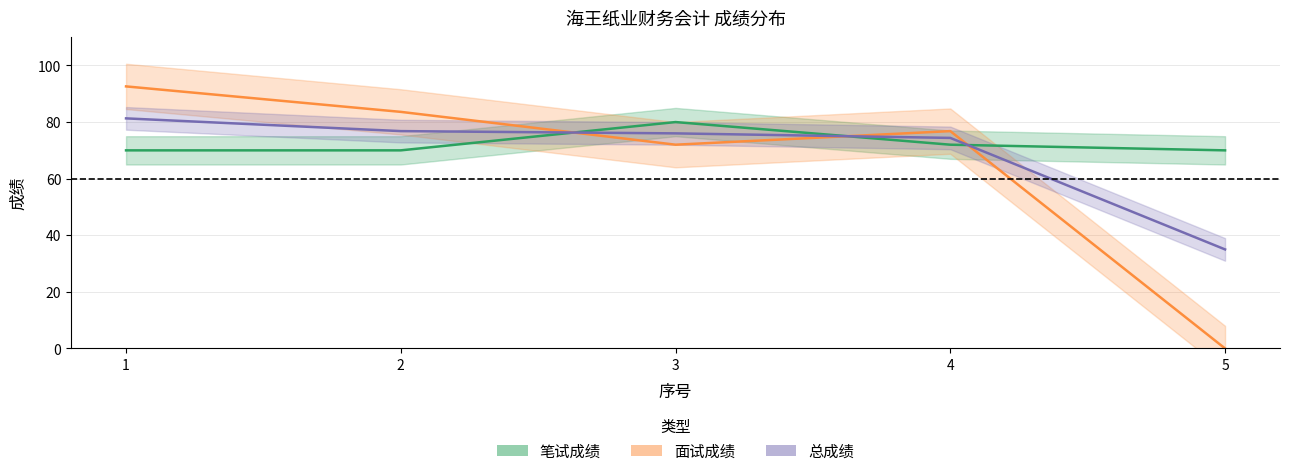

True or false: 面试成绩 and 笔试成绩 intersect in this chart.

True